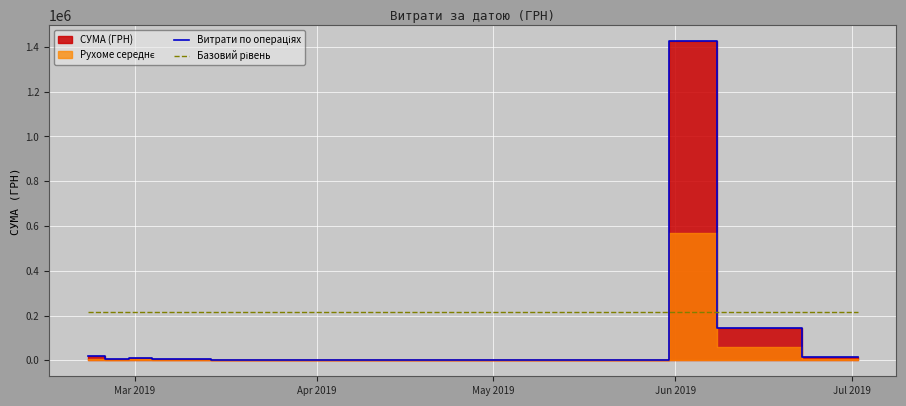

How many interior local valleys does the Витрати по операціях series have?

4